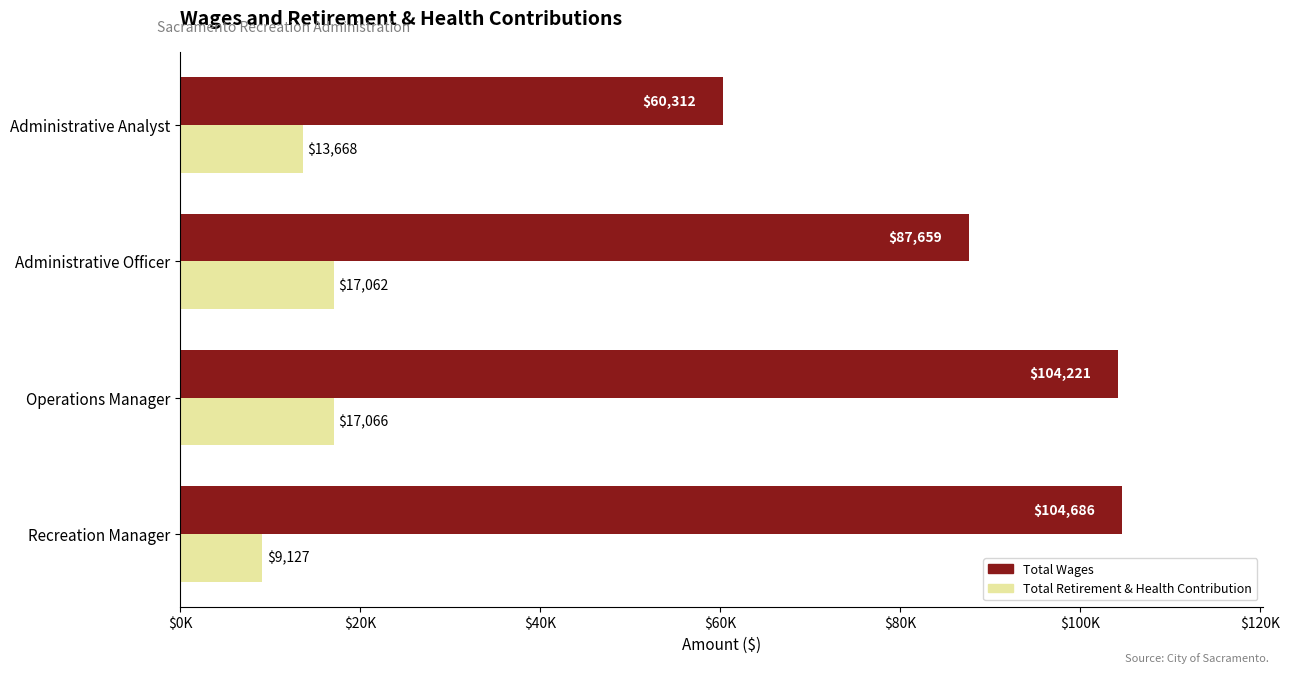

List the series in order of their peak value, highest first.

Total Wages, Total Retirement & Health Contribution